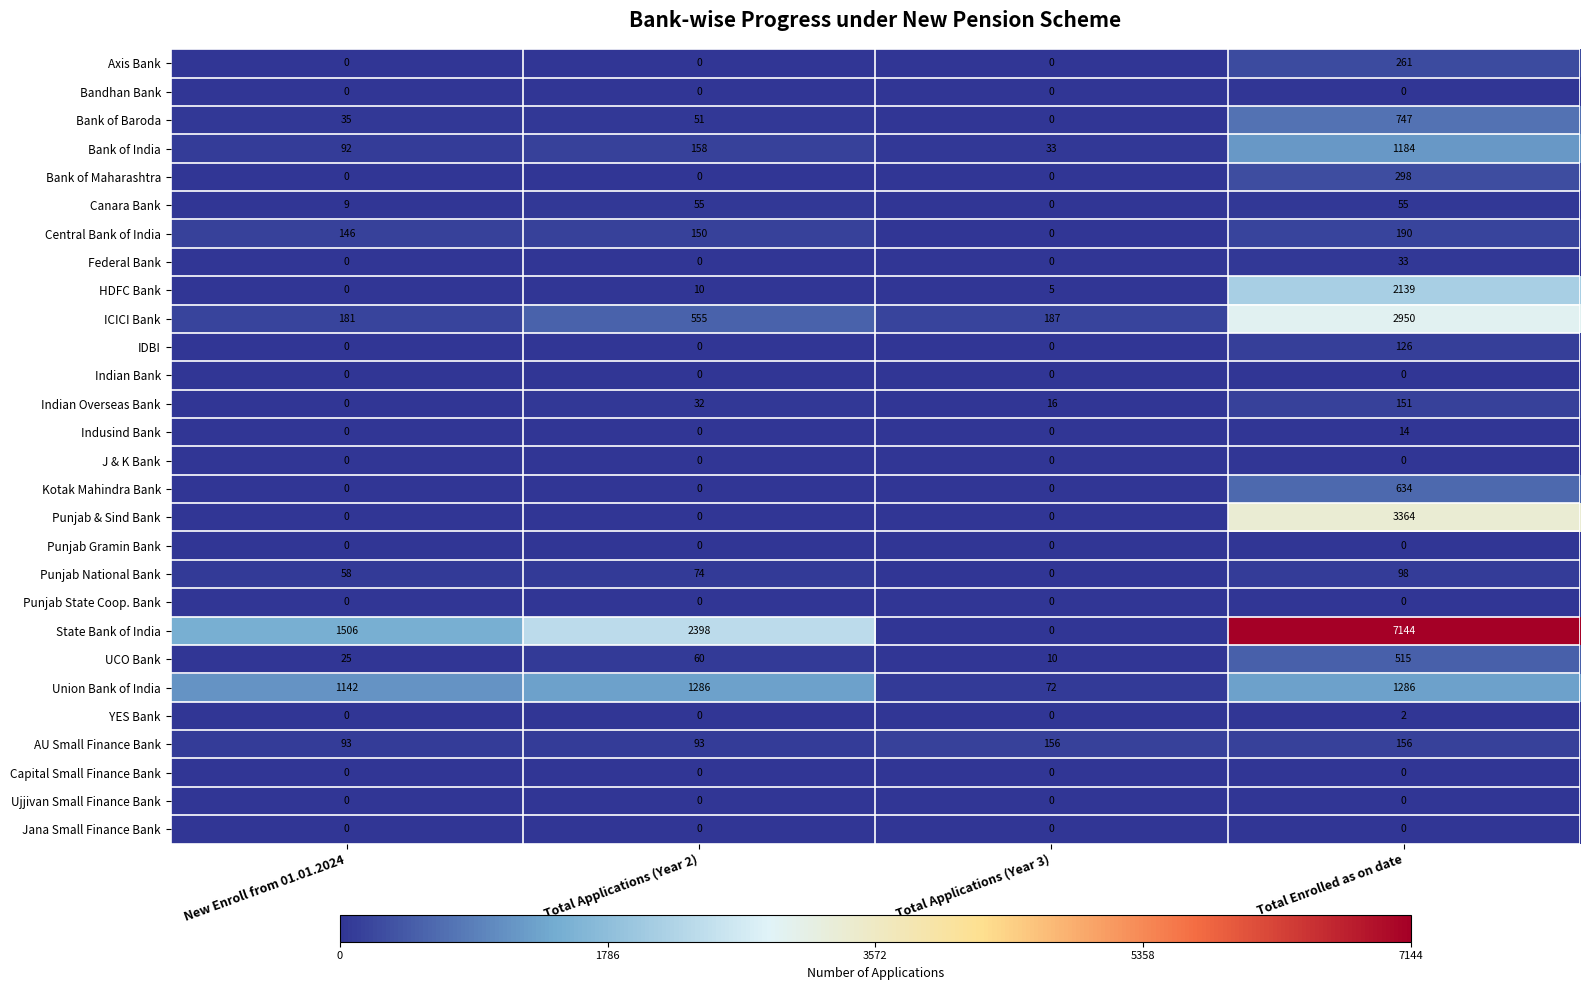

Is it true that Punjab National Bank equals 131 at Total Enrolled as on date?

False